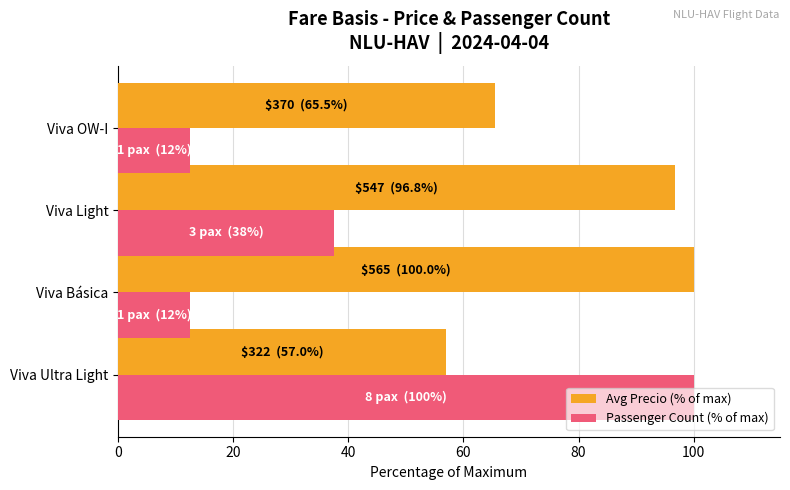

What is the spread (max minus min) of values at Viva OW-I?

53.0